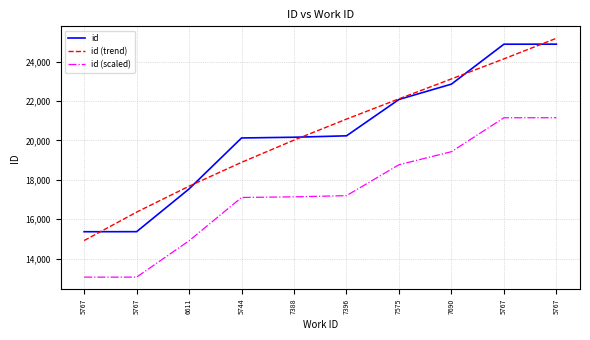

What are all the series names shown in the legend?

id, id (trend), id (scaled)